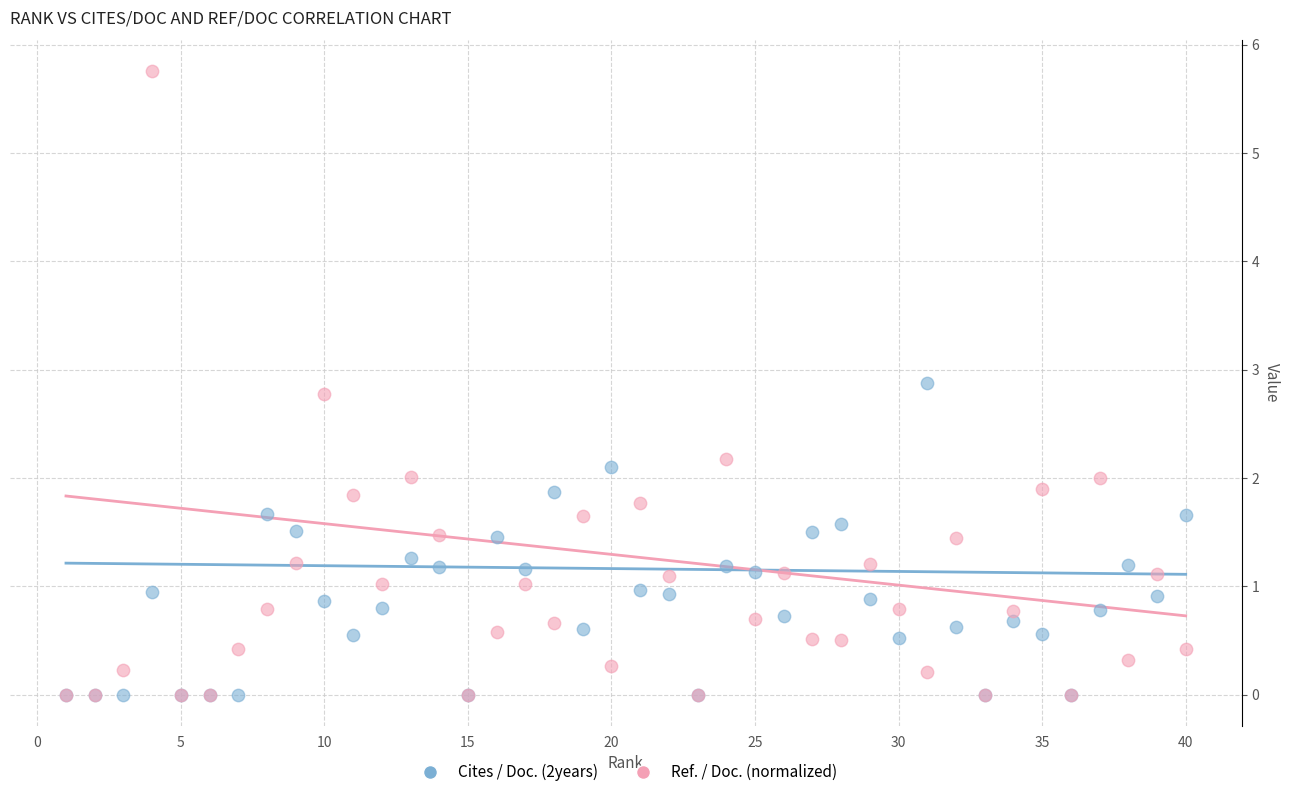

What are all the series names shown in the legend?

Cites / Doc. (2years), Ref. / Doc. (normalized)